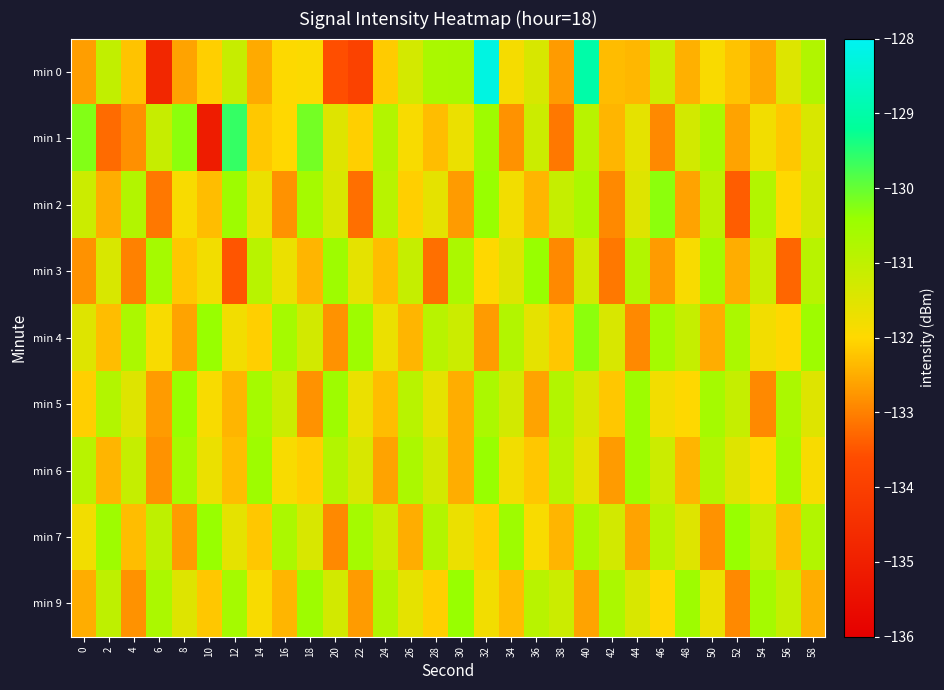

Count the number of data series in this chart.

9